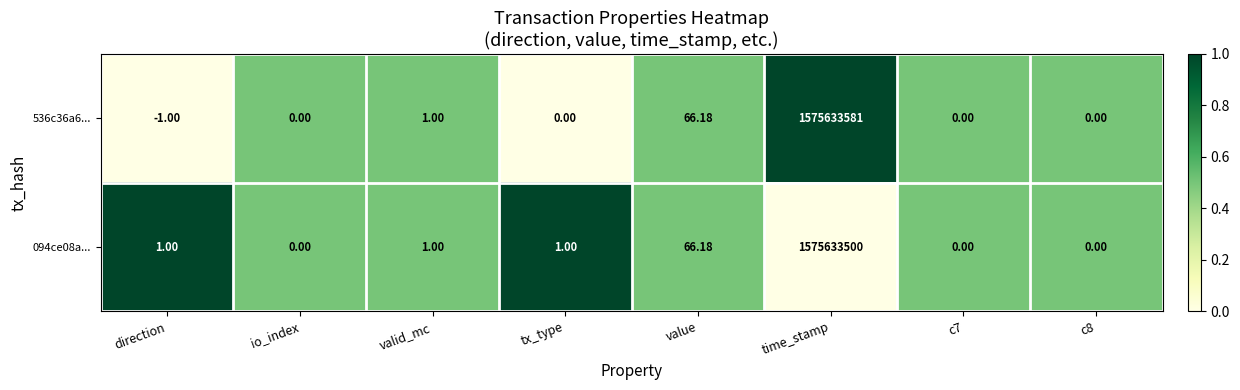

Which category has the lowest value across all series?

direction